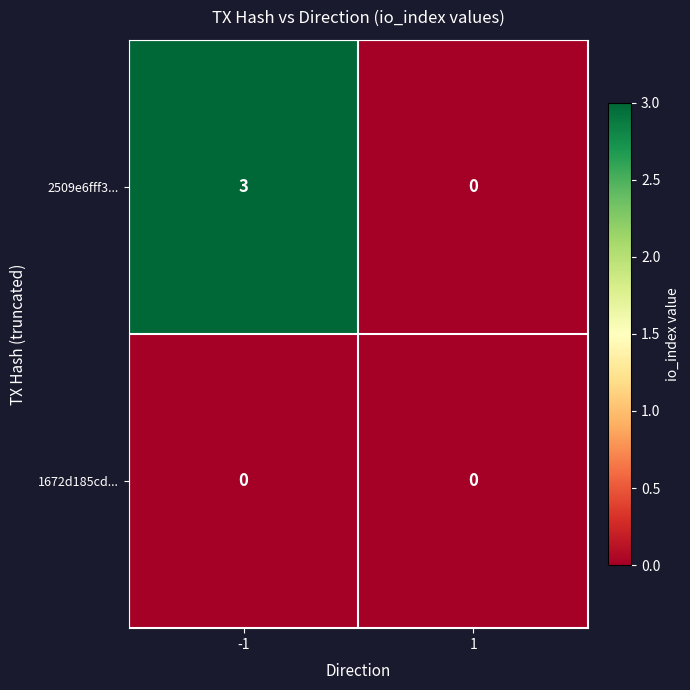

Reading left to right, list all the values displayed in this chart.

2509e6fff3...: 3	0
1672d185cd...: 0	0